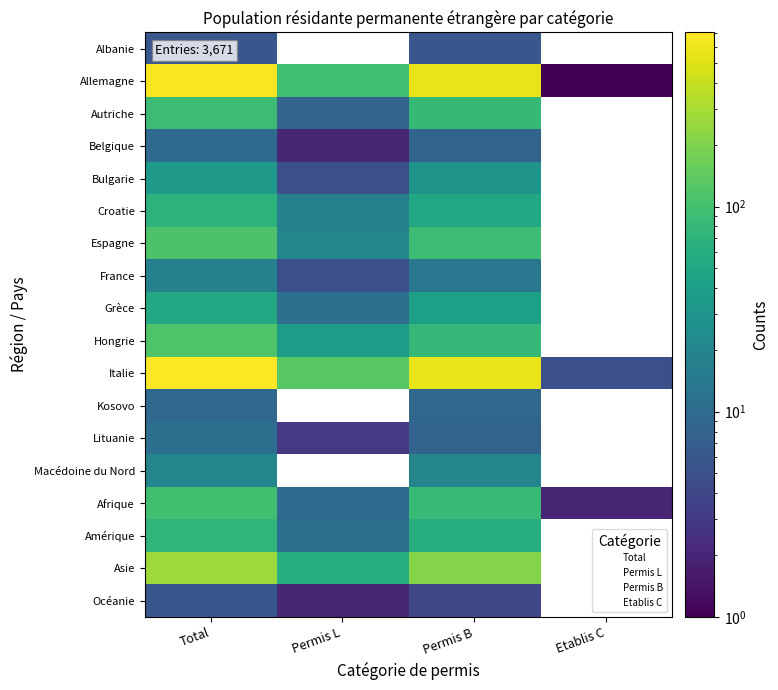

Rank the series by their maximum value, from highest to lowest.

Italie, Allemagne, Asie, Hongrie, Espagne, Afrique, Autriche, Amérique, Croatie, Grèce, Bulgarie, Macédoine du Nord, France, Lituanie, Belgique, Kosovo, Albanie, Océanie